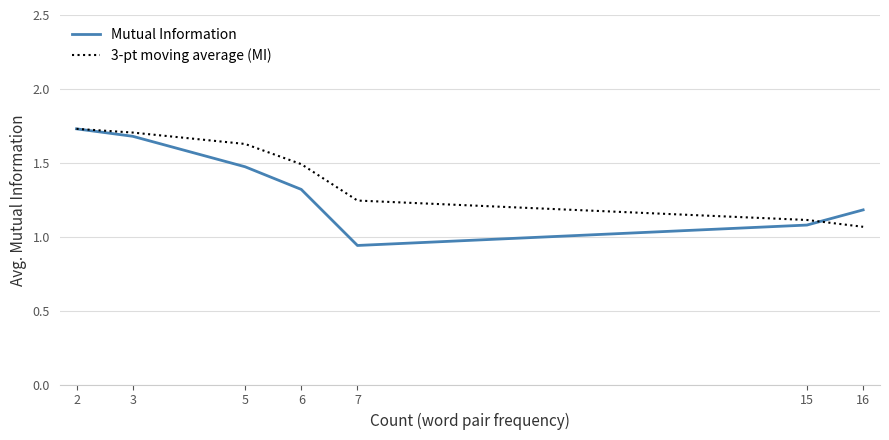

Which label corresponds to the smallest value in the chart?

7